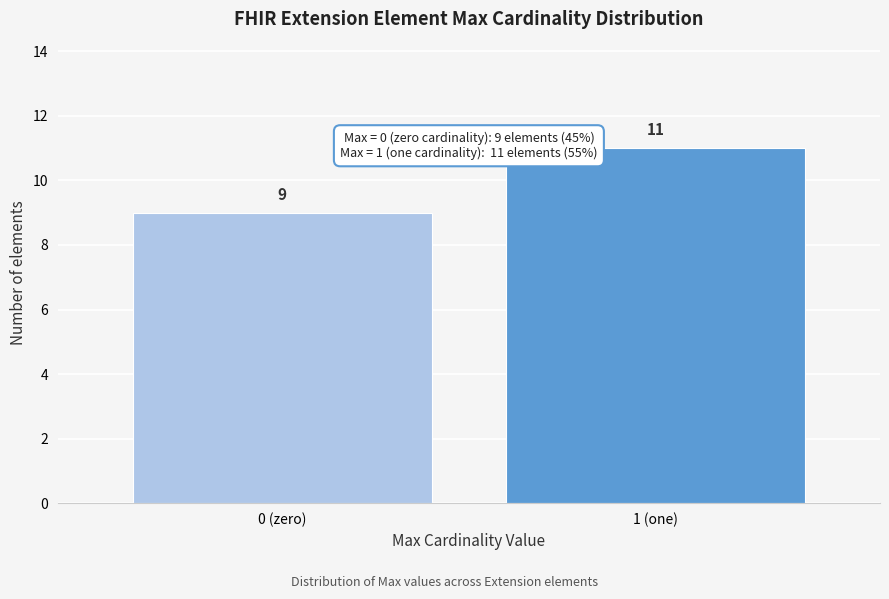

Reading right to left, list all the values displayed in this chart.

11	9